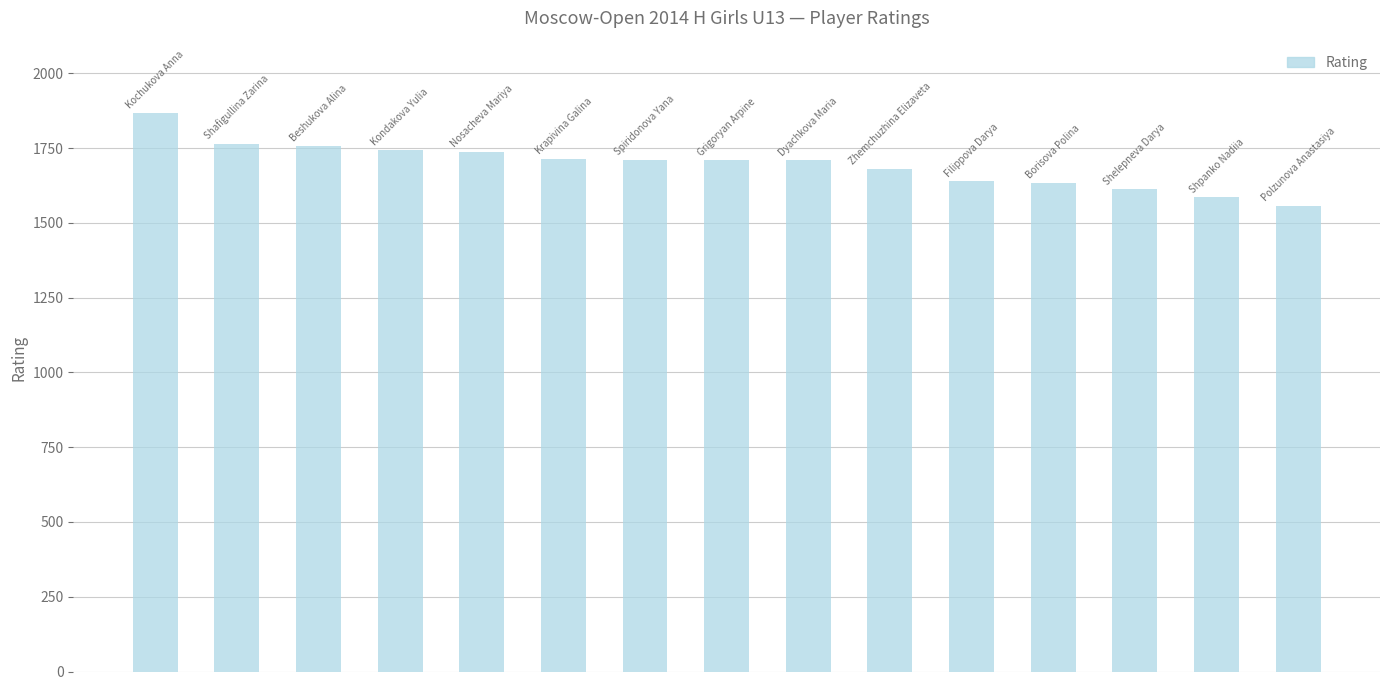

How many categories are shown in the chart?

15